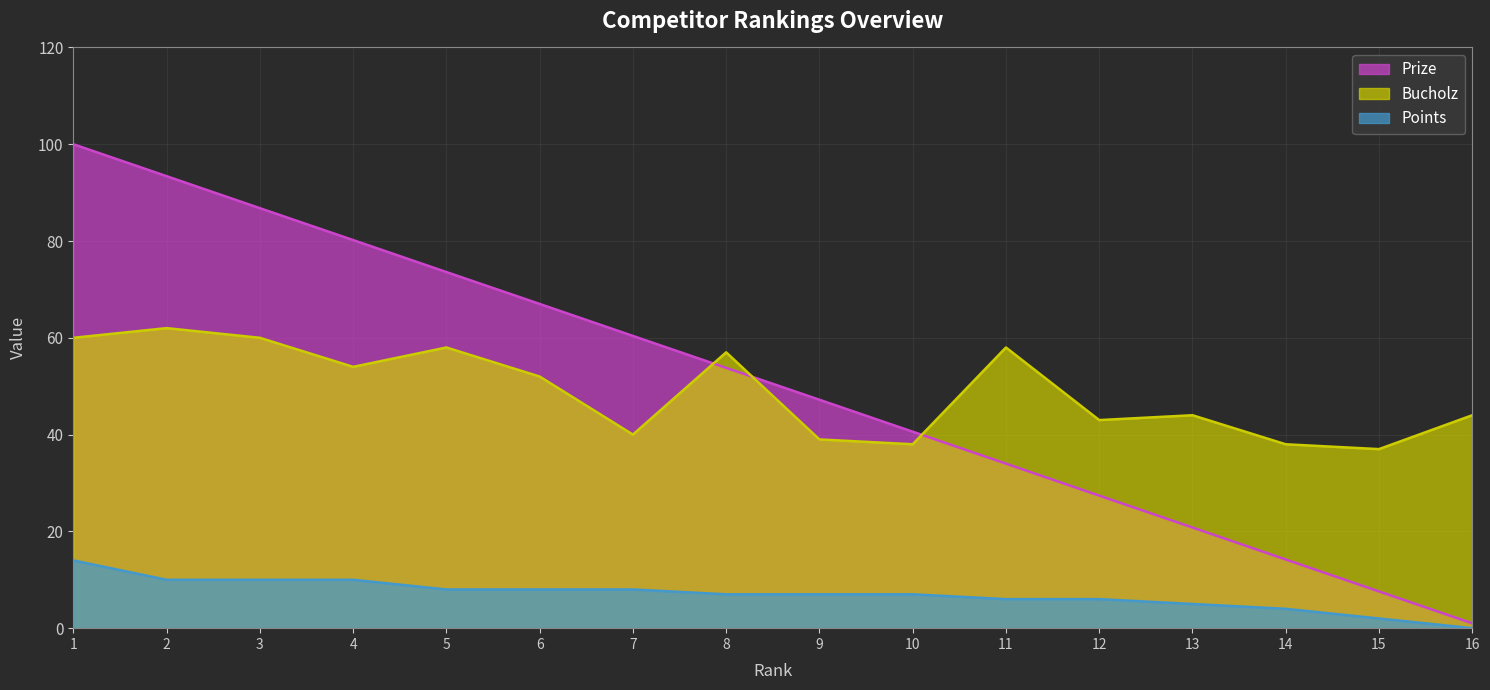

True or false: Points has more than 2 interior local peaks.

False